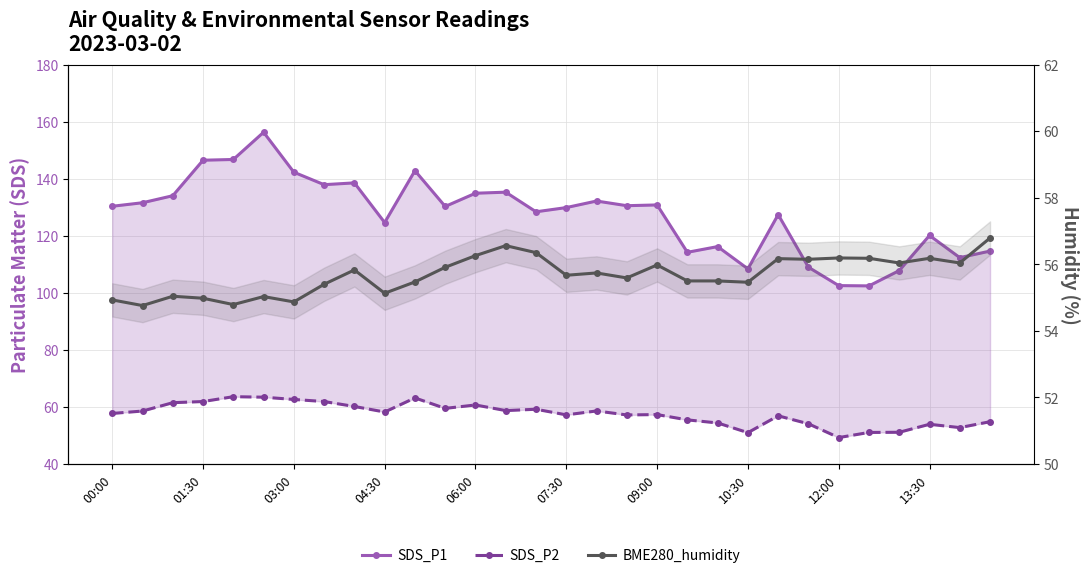

At 29, list the series in order from smallest to largest.

SDS_P2, BME280_humidity, SDS_P1